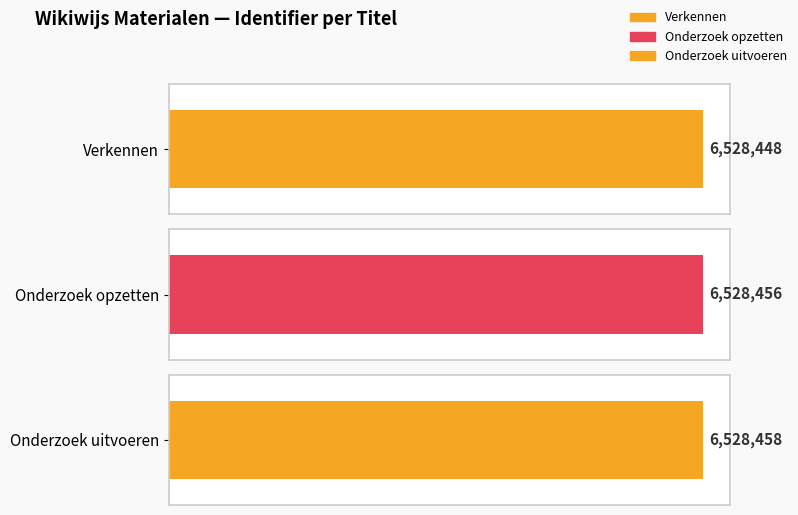

Does the chart contain stacked bars?

No